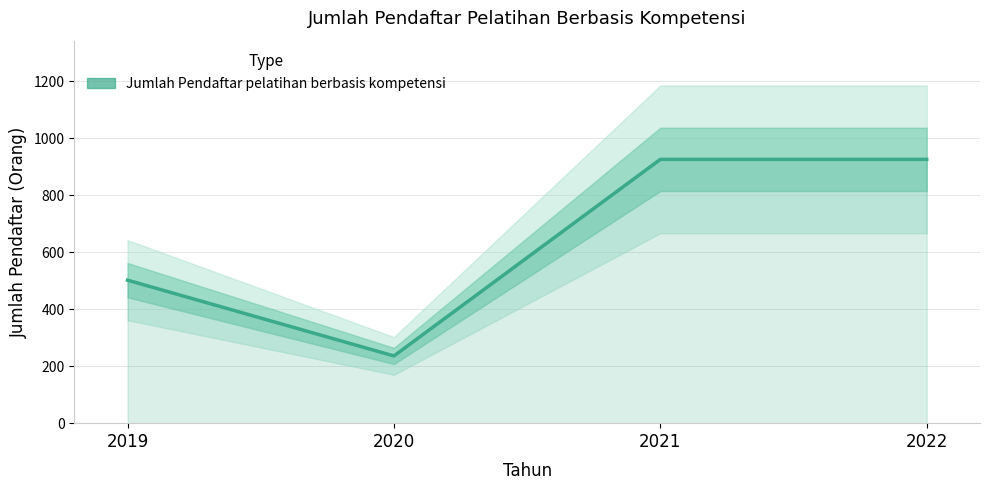

What is the change in value from 2020 to 2022?

+690